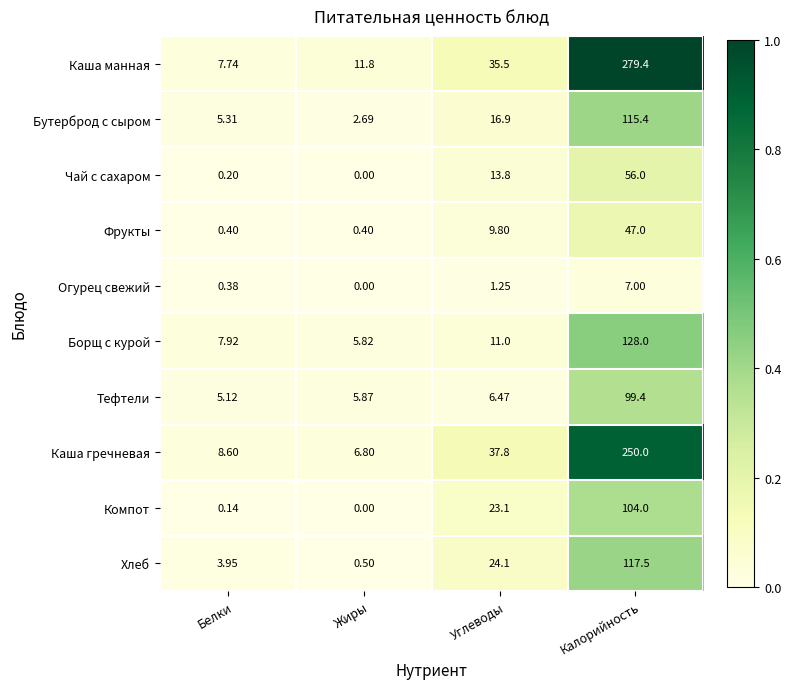

Which series has the widest spread of values?

Каша манная